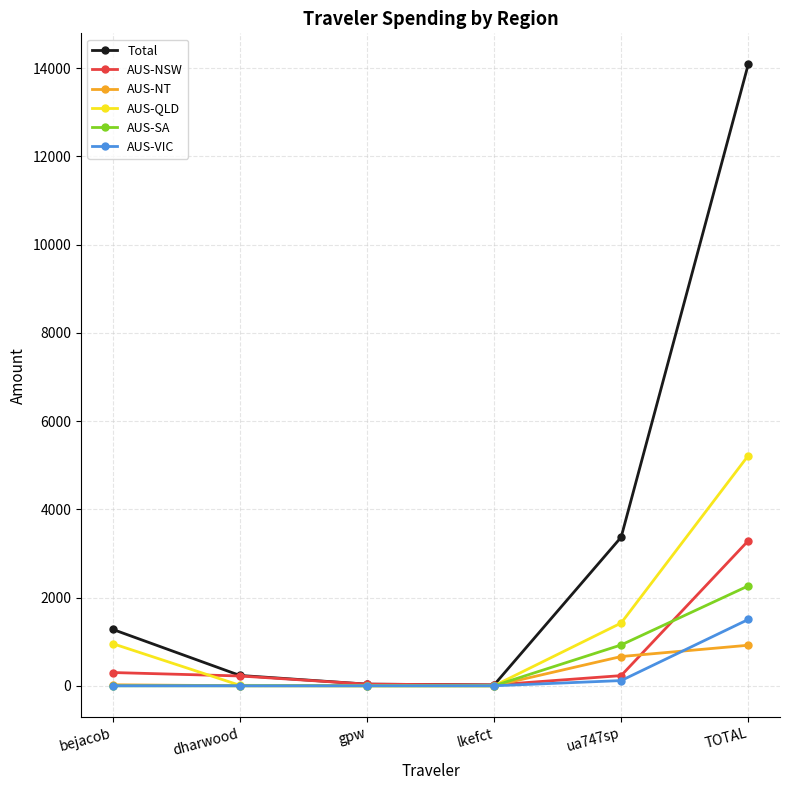

What is the label of the 1st point from the left?

bejacob